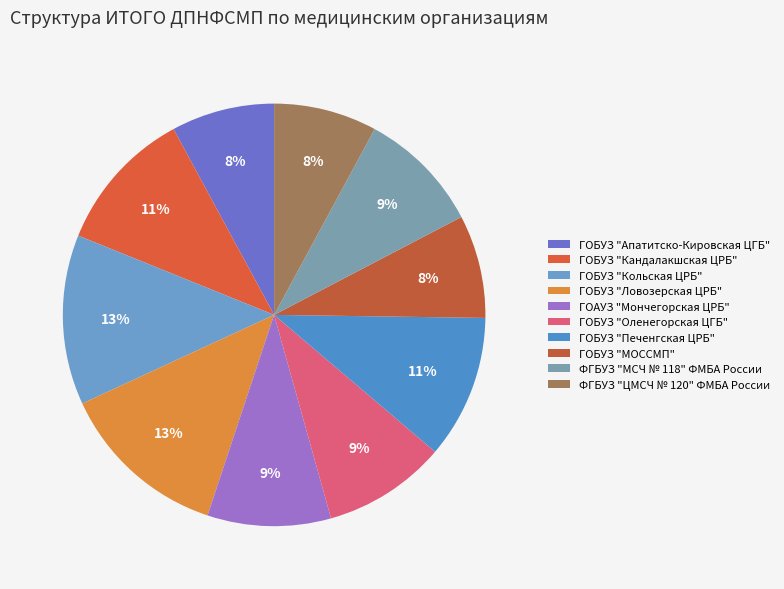

What percentage is NOT represented by ГОБУЗ "Кольская ЦРБ"?

87.0%